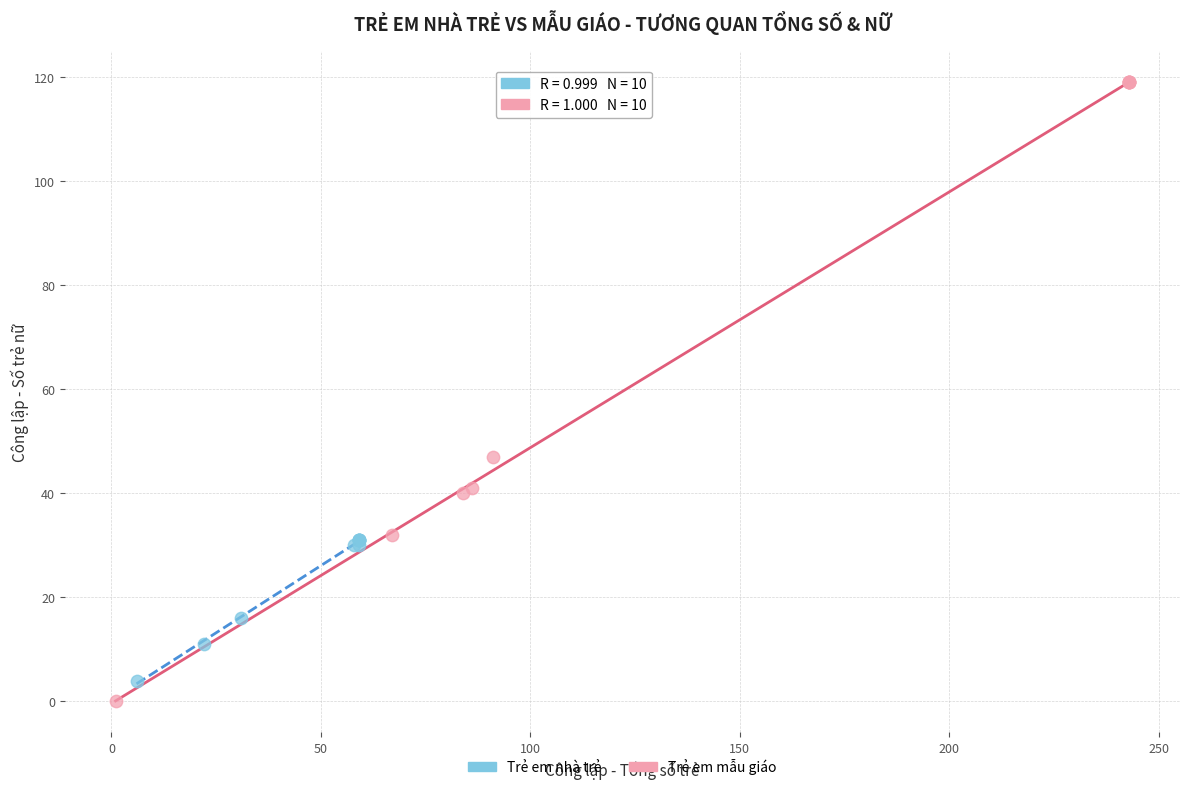

Which series reaches the maximum Y coordinate?

Trẻ em mẫu giáo